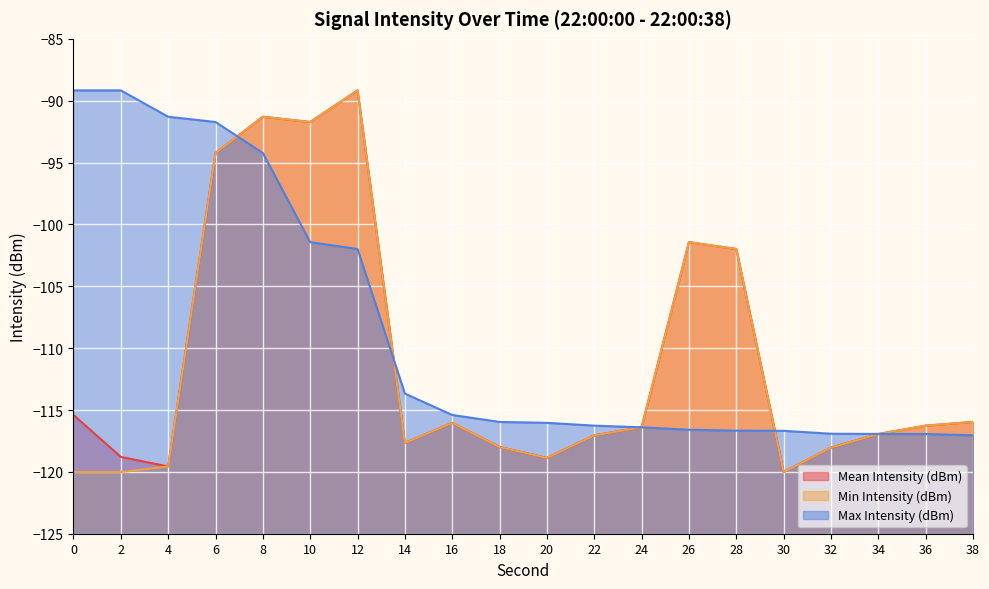

What is the value of the Mean Intensity (dBm) point at the 10th from the left?

-118.0